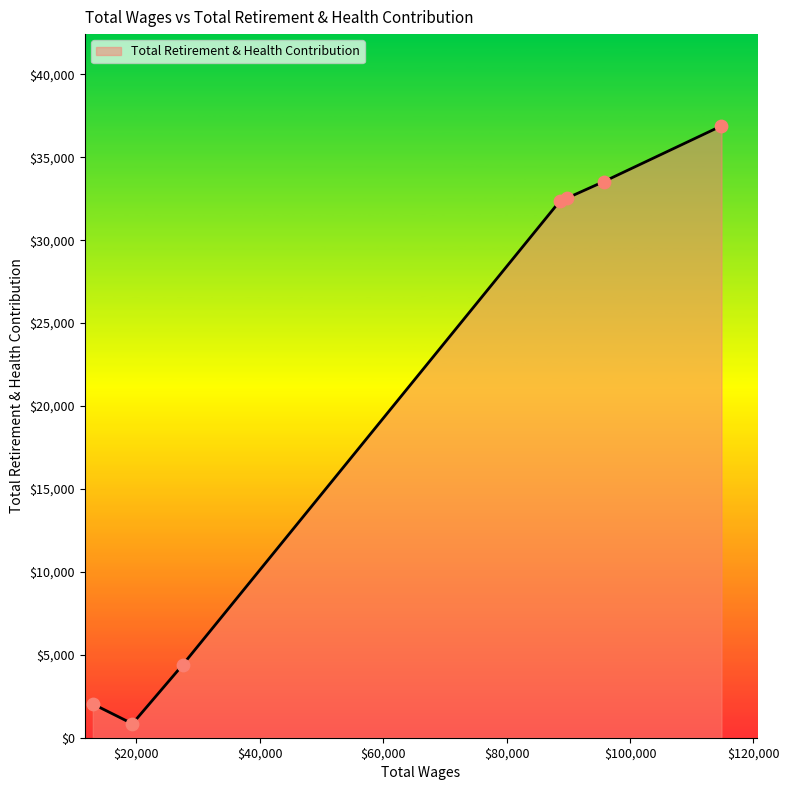

True or false: the data has more than 1 interior local peaks.

False